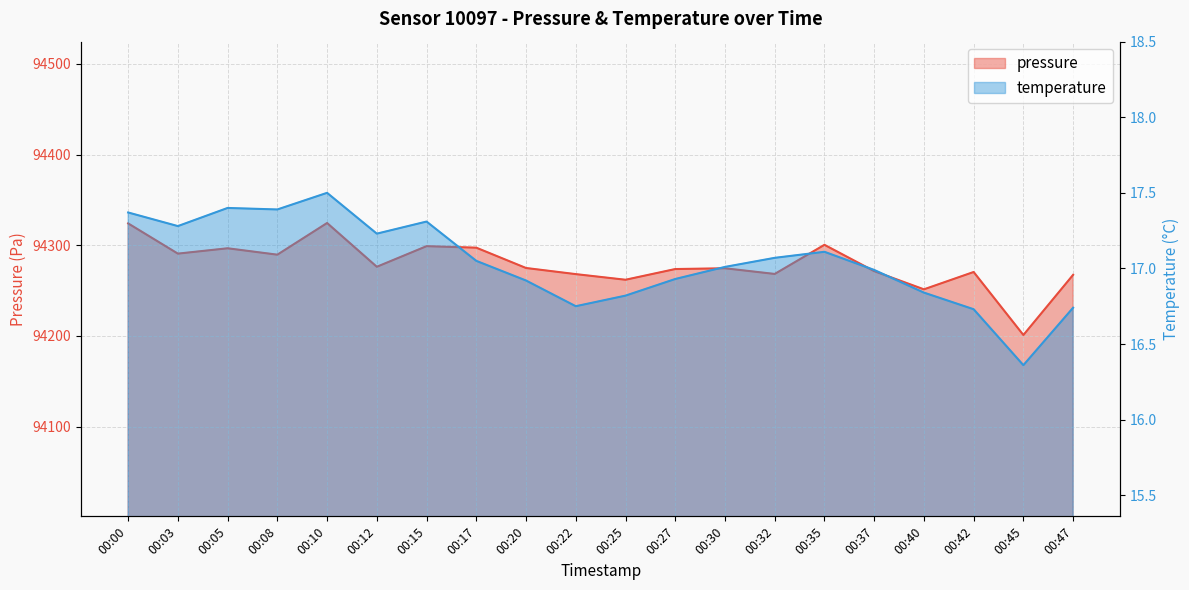

At which label is pressure closest to 94262?

00:25